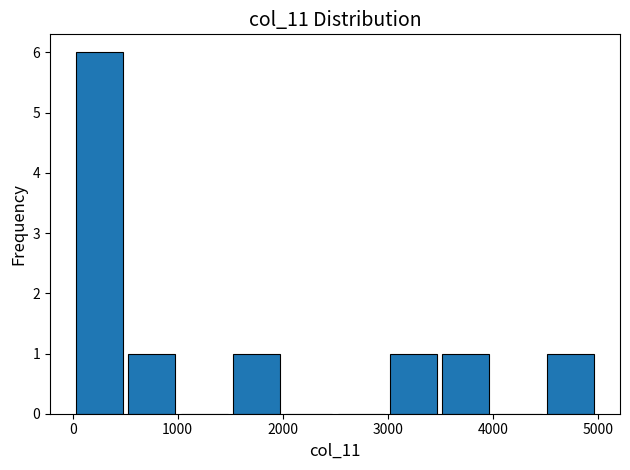

Reading left to right, transcribe this chart: for each bar, give the range it covers on the x-axis and its height. Neither the bar edges nor the heights are printed on the chart, so give them approximately, as read against the axes.

0 to 500: 6
500 to 1000: 1
1000 to 1500: 0
1500 to 2000: 1
2000 to 2500: 0
2500 to 3000: 0
3000 to 3500: 1
3500 to 4000: 1
4000 to 4500: 0
4500 to 5000: 1